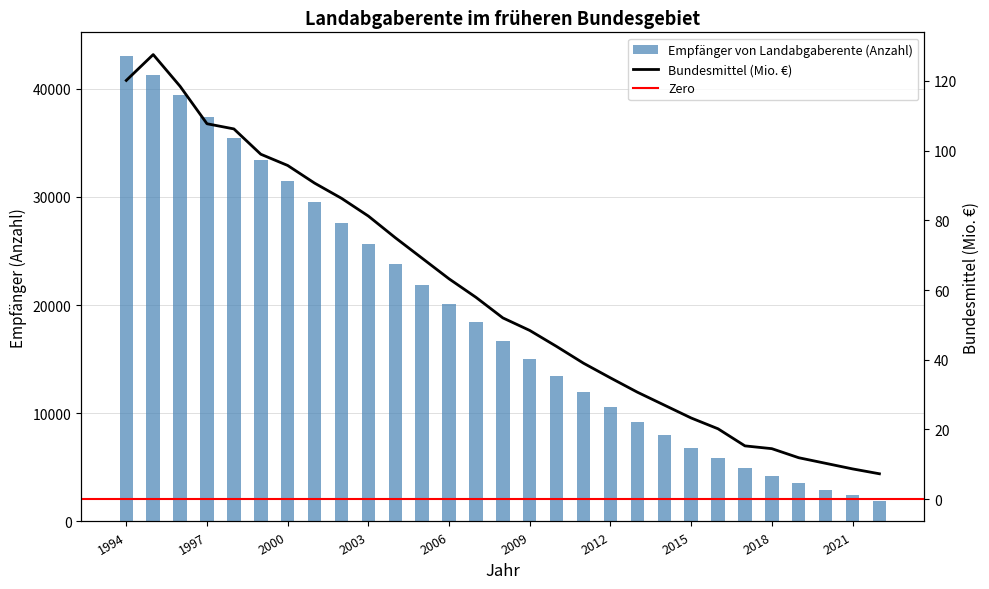

Are the bars horizontal?

No